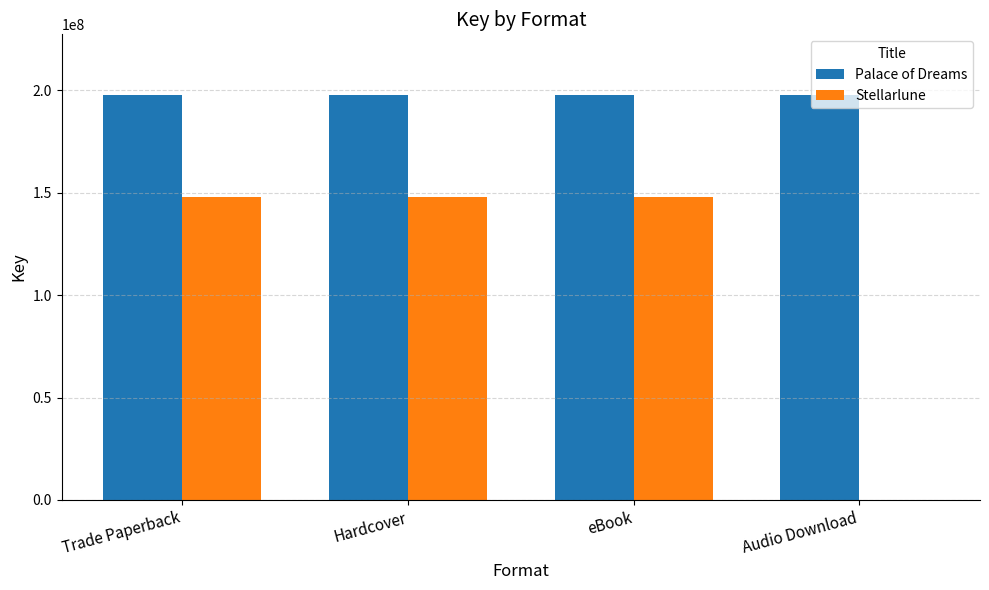

What is the sum of the Palace of Dreams values at Audio Download and Trade Paperback?

395329314